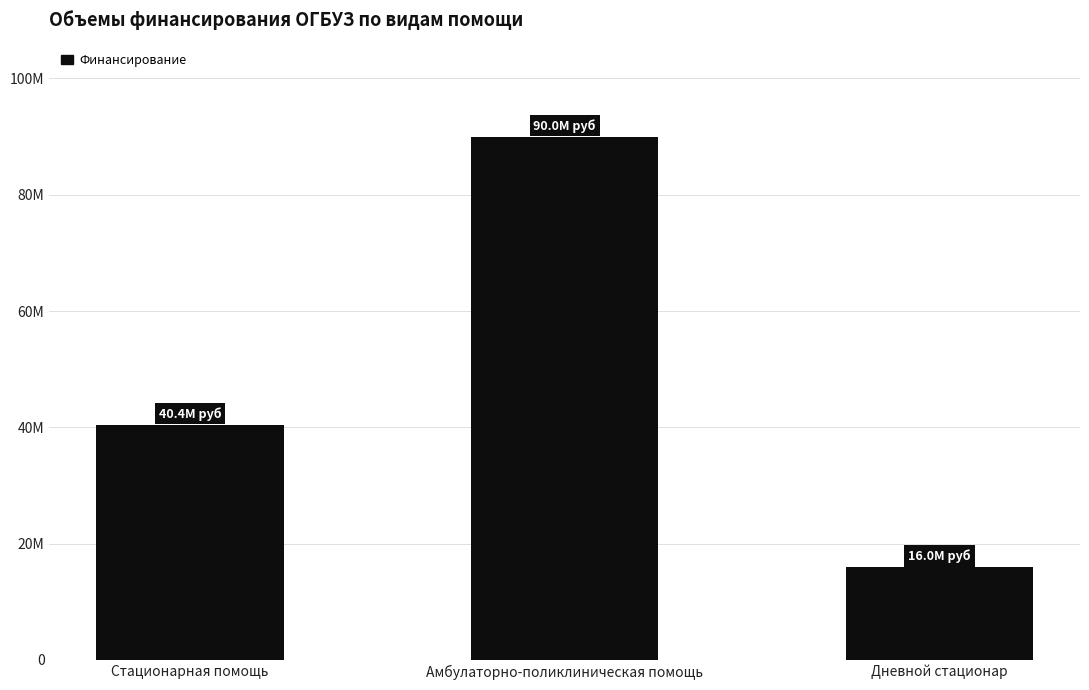

What is the change in value from Амбулаторно-поликлиническая помощь to Дневной стационар?

-73966565